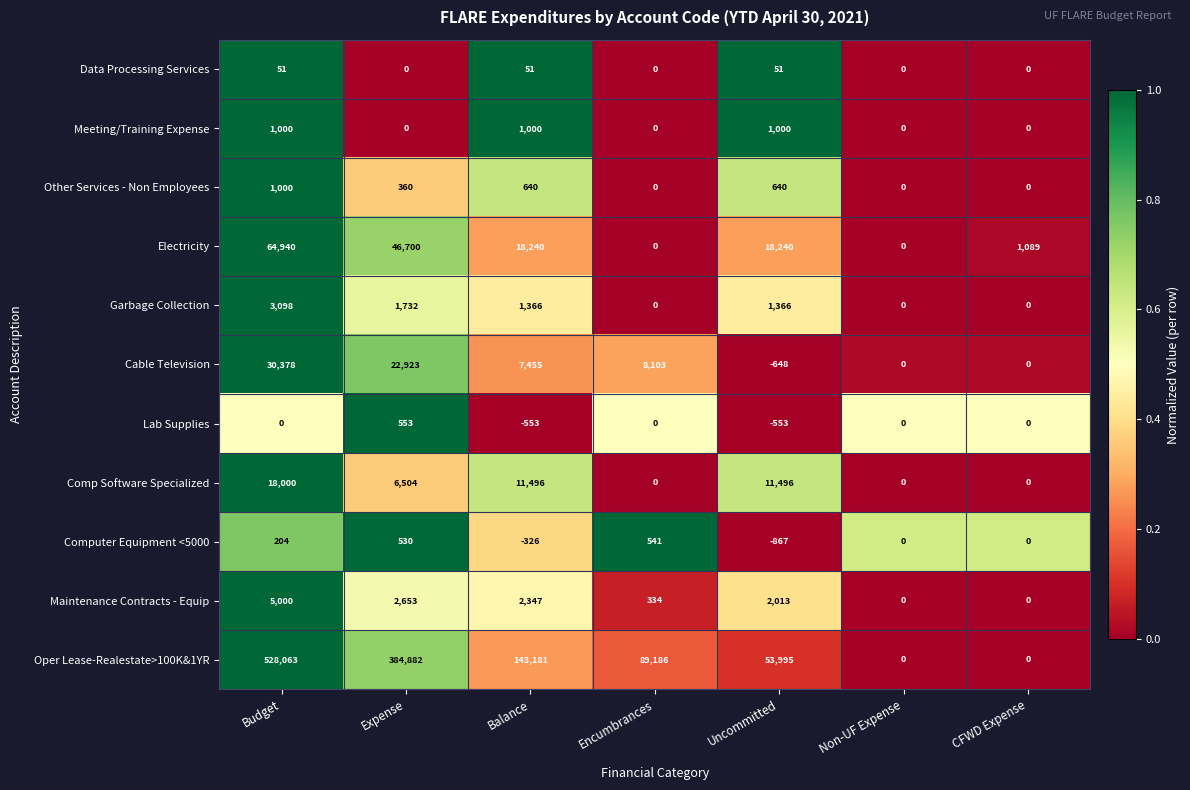

True or false: Electricity has a value of 70962 at Expense.

False